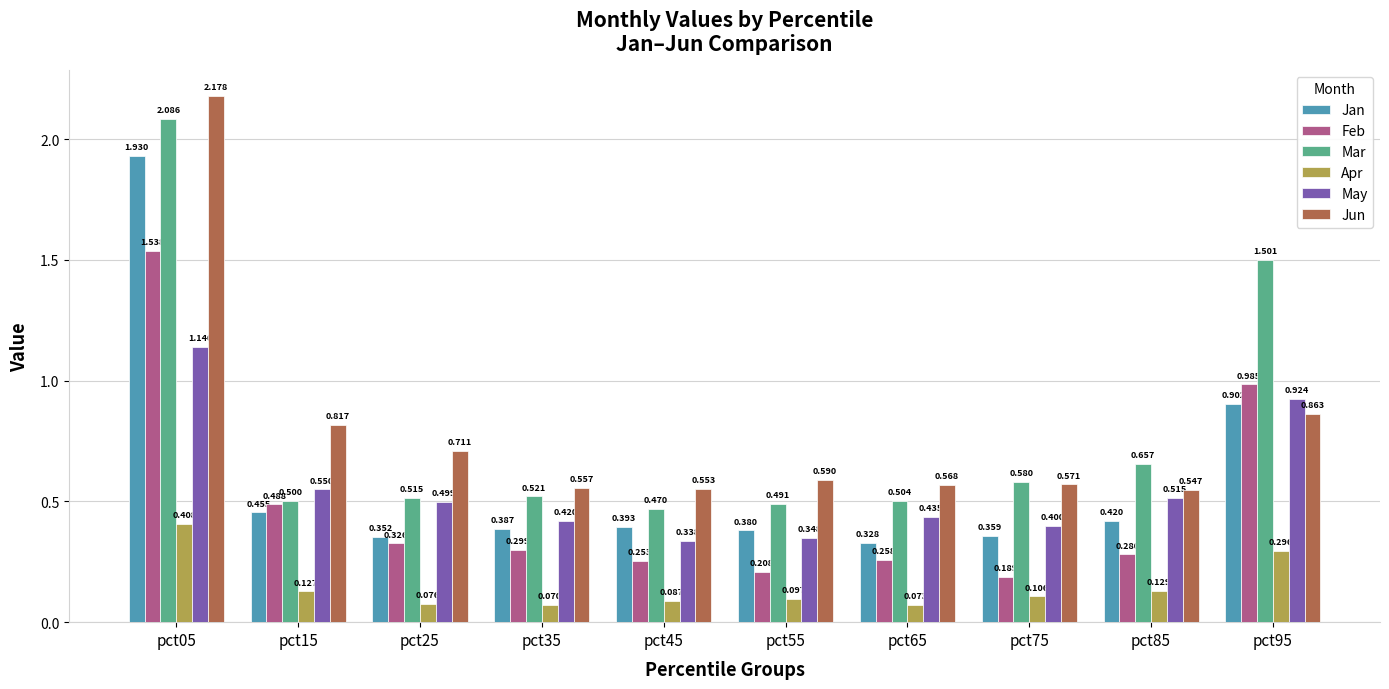

The Feb series shows 0.3 at pct85. True or false?

True